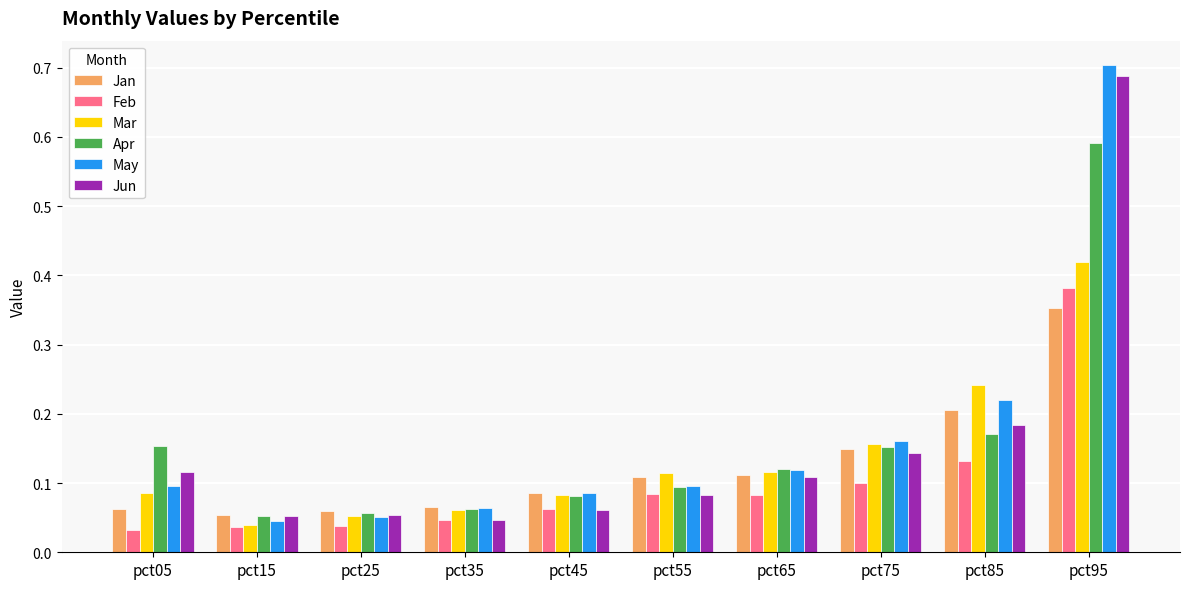

Are the bars grouped side by side (vs. stacked)?

Yes